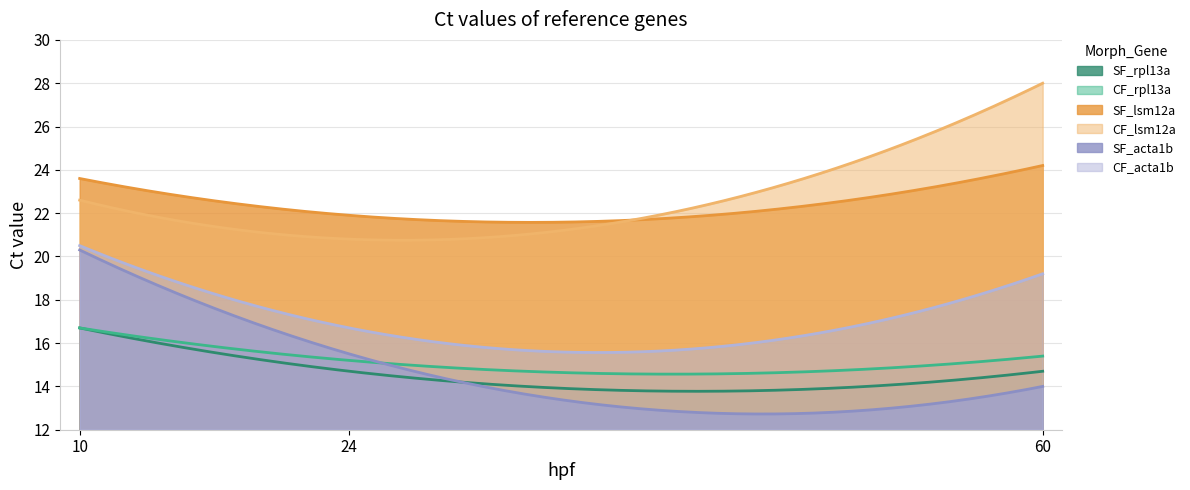

The SF_rpl13a series shows 8.5 at 60. True or false?

False